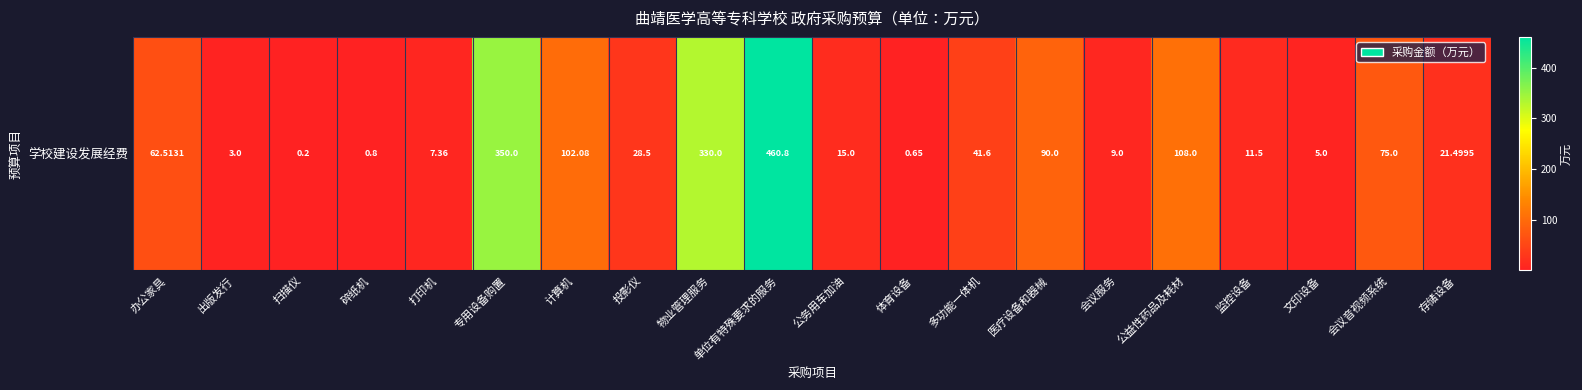

The value at 医疗设备和器械 is 29.2. True or false?

False